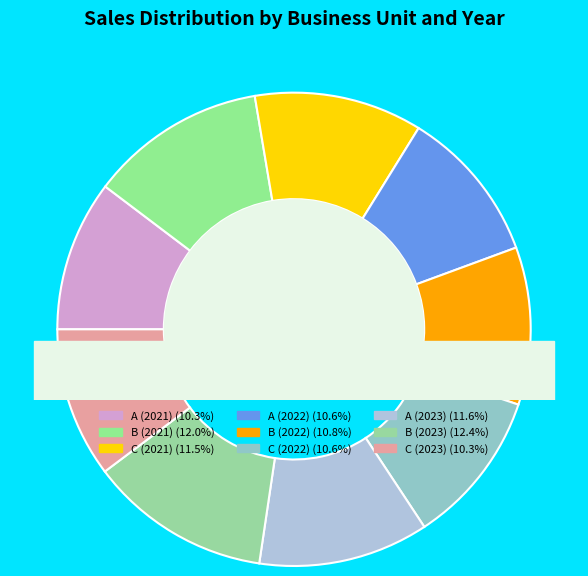

Which category has the smallest portion of the pie?

C (2023)